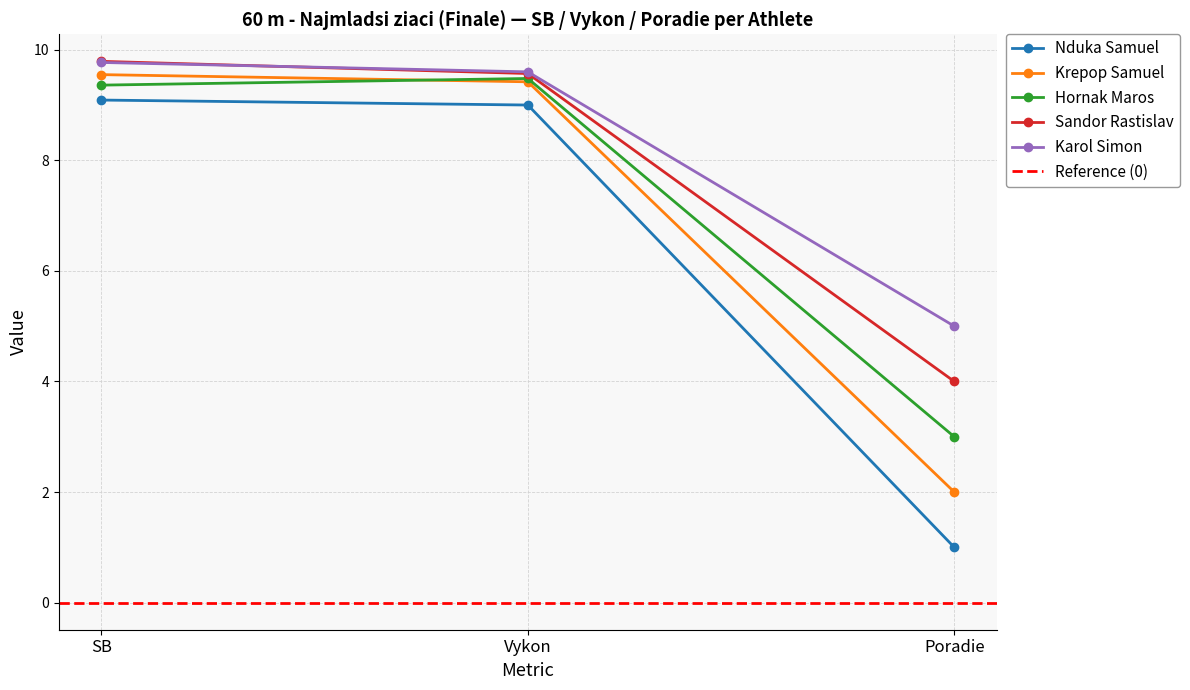

How many lines are shown in the chart?

5